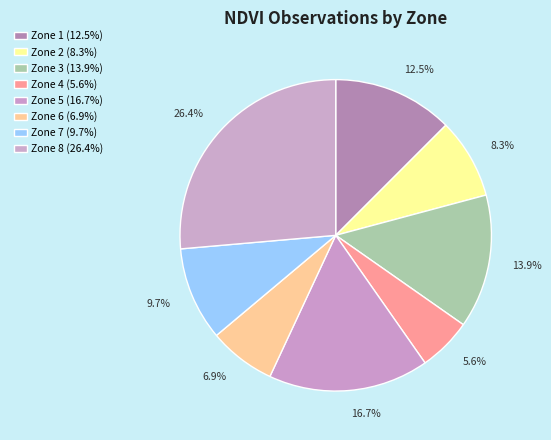

Does Zone 5 represent more than half of the total?

No